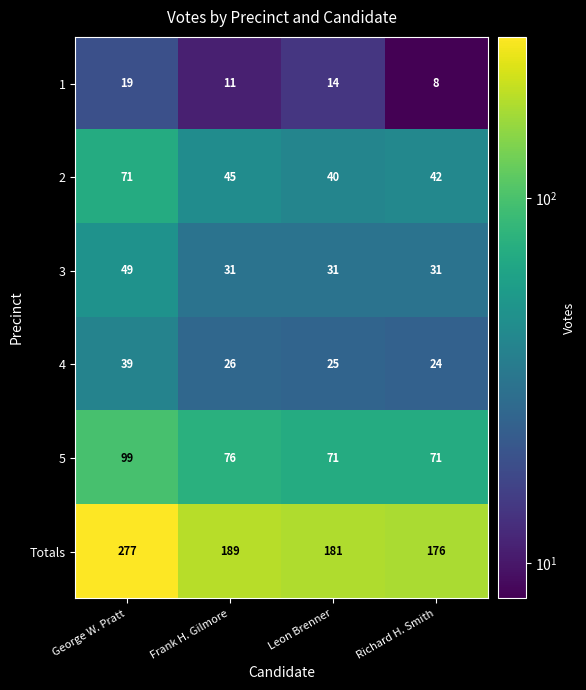

Reading right to left, what are all the values shown in this chart?

1: Richard H. Smith=8	Leon Brenner=14	Frank H. Gilmore=11	George W. Pratt=19
2: Richard H. Smith=42	Leon Brenner=40	Frank H. Gilmore=45	George W. Pratt=71
3: Richard H. Smith=31	Leon Brenner=31	Frank H. Gilmore=31	George W. Pratt=49
4: Richard H. Smith=24	Leon Brenner=25	Frank H. Gilmore=26	George W. Pratt=39
5: Richard H. Smith=71	Leon Brenner=71	Frank H. Gilmore=76	George W. Pratt=99
Totals: Richard H. Smith=176	Leon Brenner=181	Frank H. Gilmore=189	George W. Pratt=277